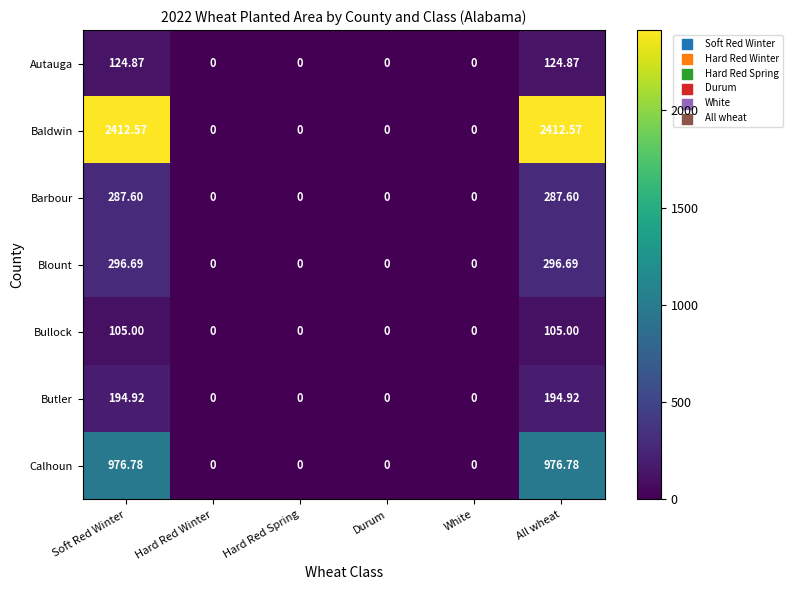

Is the value of Bullock at Soft Red Winter greater than the value of Barbour at White?

Yes